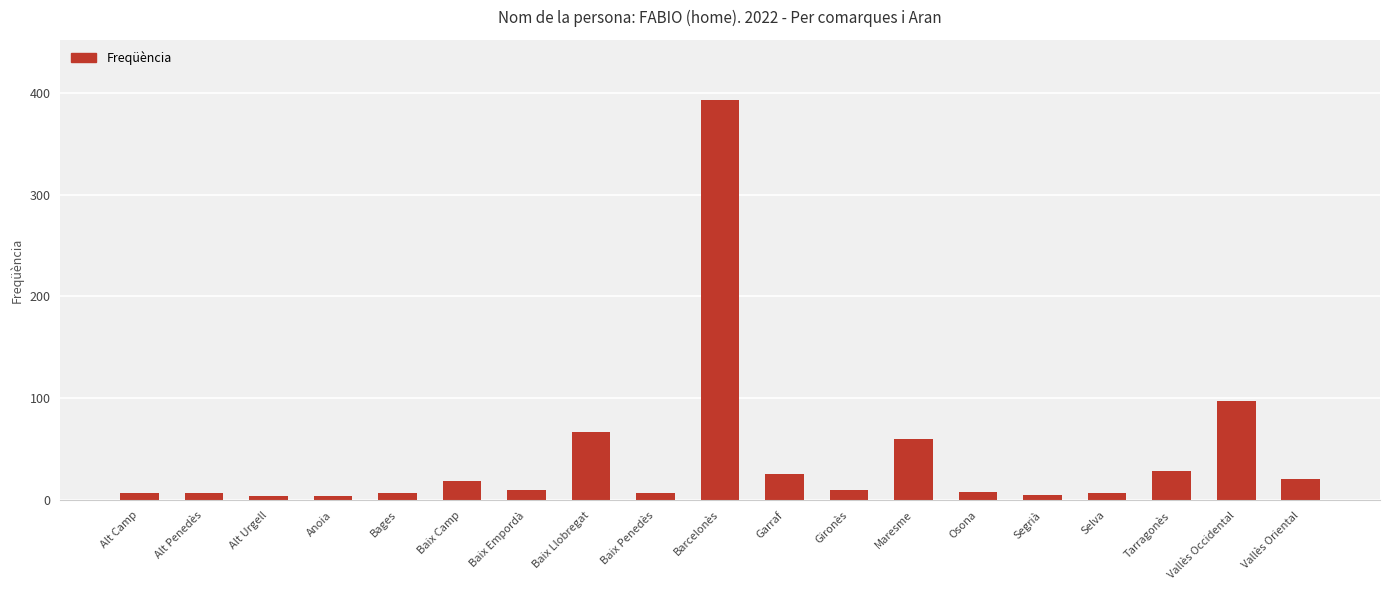

What is the greatest value displayed?

393